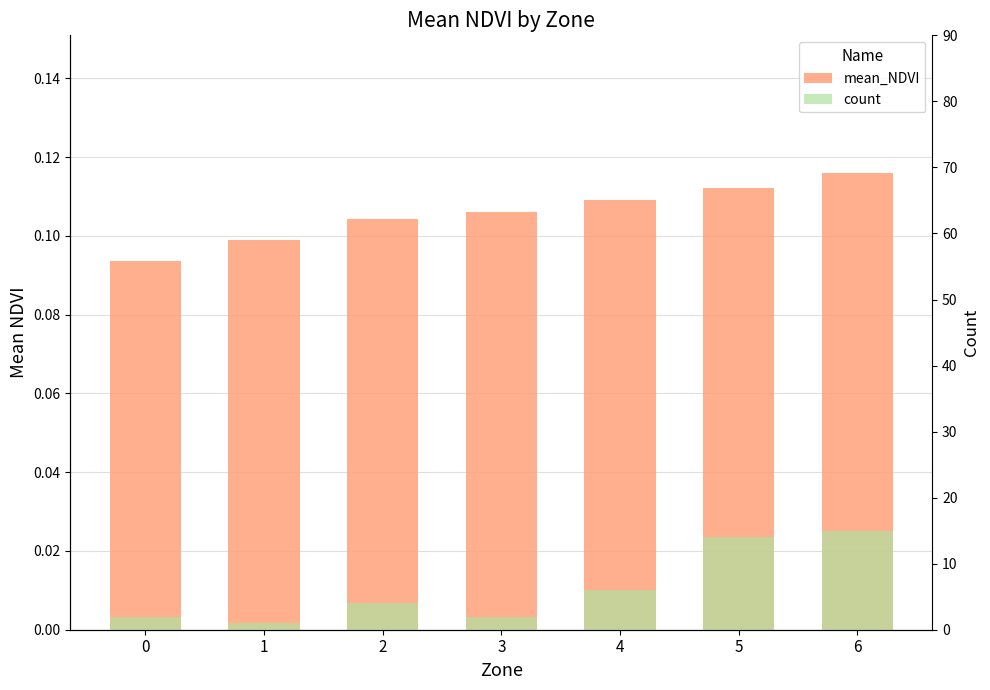

True or false: count has a value of 4.0 at 2.

True